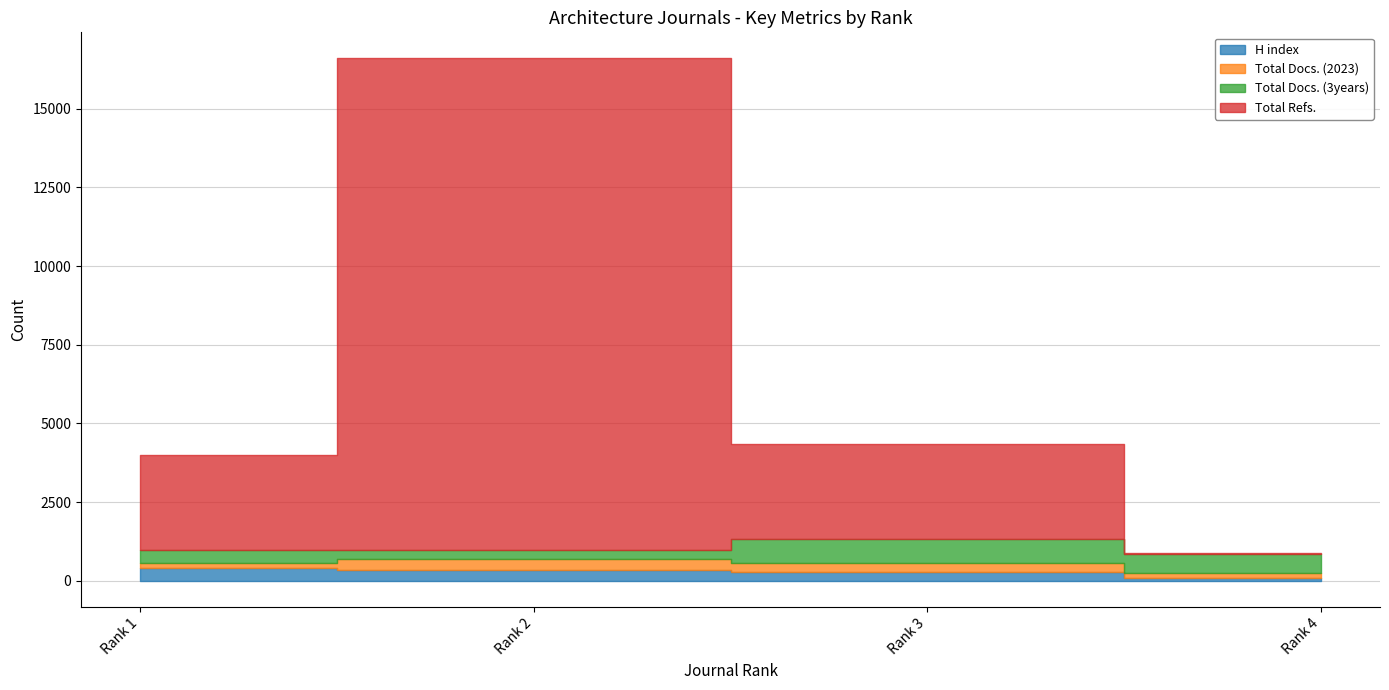

What are all the series names shown in the legend?

H index, Total Docs. (2023), Total Docs. (3years), Total Refs.